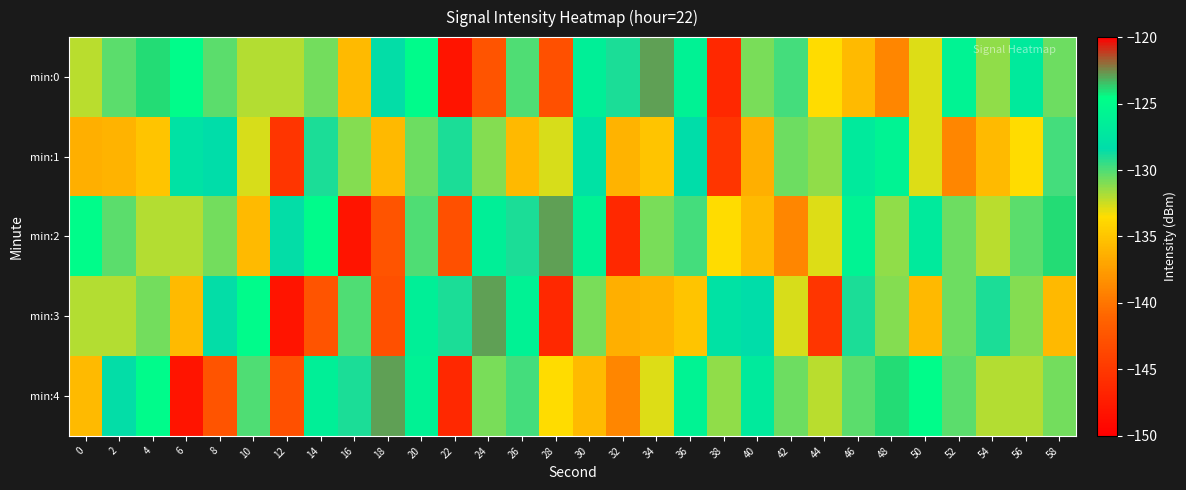

Reading left to right, what are all the values shown in this chart?

min:0: 0=-132.1	2=-130.2	4=-124.0	6=-124.8	8=-130.3	10=-132.0	12=-132.0	14=-130.8	16=-135.6	18=-128.5	20=-124.9	22=-148.2	24=-142.6	26=-130.1	28=-142.9	30=-126.2	32=-129.0	34=-122.9	36=-125.9	38=-146.5	40=-130.8	42=-129.8	44=-133.5	46=-135.6	48=-139.0	50=-132.8	52=-125.8	54=-131.3	56=-126.9	58=-130.6
min:1: 0=-136.4	2=-136.1	4=-135.1	6=-127.8	8=-128.4	10=-132.7	12=-145.2	14=-128.9	16=-131.1	18=-135.7	20=-130.6	22=-128.9	24=-131.1	26=-135.7	28=-132.7	30=-127.8	32=-136.1	34=-135.1	36=-128.4	38=-145.2	40=-136.4	42=-130.6	44=-131.3	46=-126.9	48=-125.8	50=-132.8	52=-139.0	54=-135.6	56=-133.5	58=-129.8
min:2: 0=-124.8	2=-130.3	4=-132.0	6=-132.0	8=-130.8	10=-135.6	12=-128.5	14=-124.9	16=-148.2	18=-142.6	20=-130.1	22=-142.9	24=-126.2	26=-129.0	28=-122.9	30=-125.9	32=-146.5	34=-130.8	36=-129.8	38=-133.5	40=-135.6	42=-139.0	44=-132.8	46=-125.8	48=-131.3	50=-126.9	52=-130.6	54=-132.1	56=-130.2	58=-124.0
min:3: 0=-132.0	2=-132.0	4=-130.8	6=-135.6	8=-128.5	10=-124.9	12=-148.2	14=-142.6	16=-130.1	18=-142.9	20=-126.2	22=-129.0	24=-122.9	26=-125.9	28=-146.5	30=-130.8	32=-136.4	34=-136.1	36=-135.1	38=-127.8	40=-128.4	42=-132.7	44=-145.2	46=-128.9	48=-131.1	50=-135.7	52=-130.6	54=-128.9	56=-131.1	58=-135.7
min:4: 0=-135.6	2=-128.5	4=-124.9	6=-148.2	8=-142.6	10=-130.1	12=-142.9	14=-126.2	16=-129.0	18=-122.9	20=-125.9	22=-146.5	24=-130.8	26=-129.8	28=-133.5	30=-135.6	32=-139.0	34=-132.8	36=-125.8	38=-131.3	40=-126.9	42=-130.6	44=-132.1	46=-130.2	48=-124.0	50=-124.8	52=-130.3	54=-132.0	56=-132.0	58=-130.8